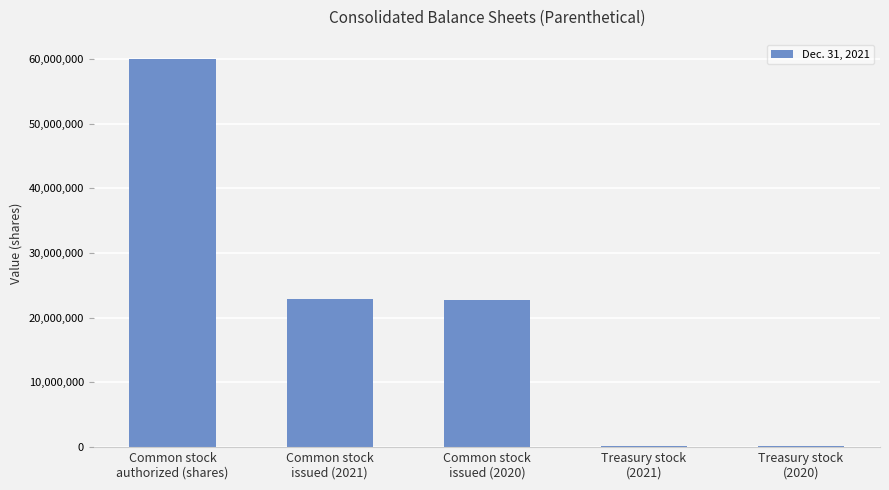

What is the greatest value displayed?

60000000